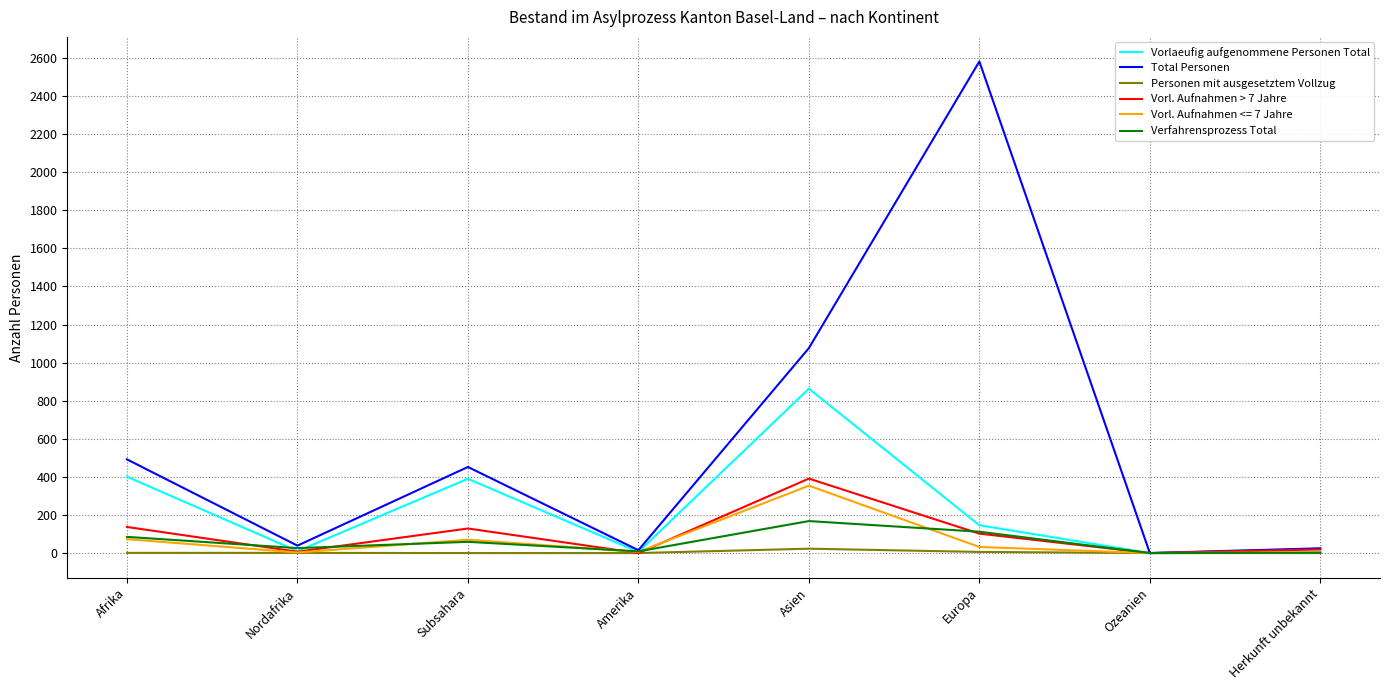

The value of Total Personen at Afrika is 492. True or false?

True